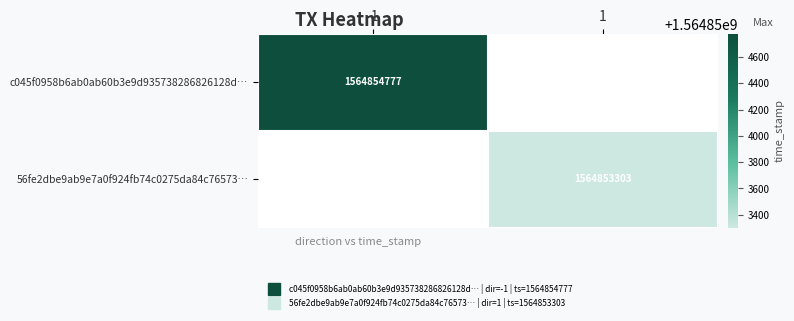

What is the greatest value displayed?

1564854777